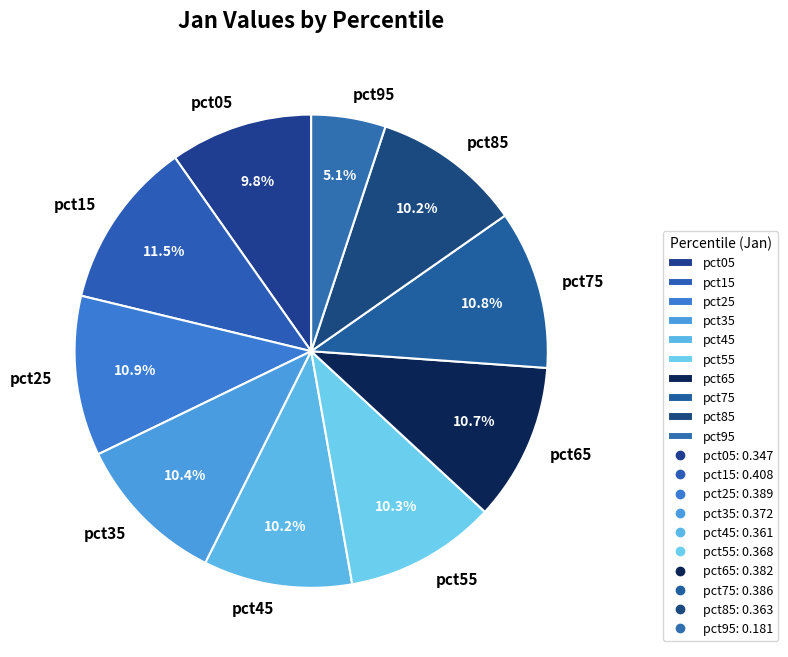

What is the largest slice in the pie chart?

pct15